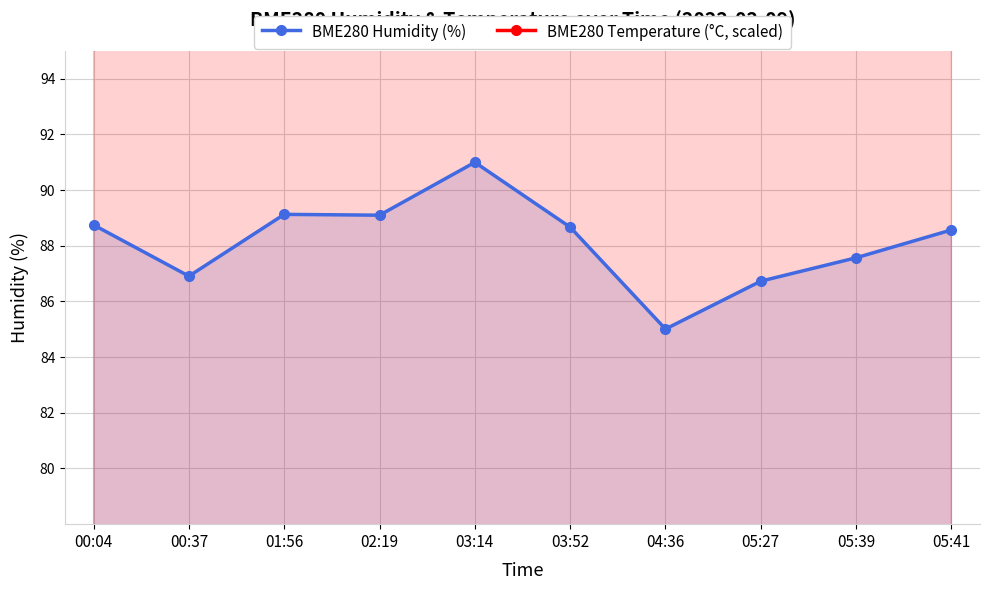

Rank the series at 04:36 from lowest to highest value.

BME280 Humidity (%), BME280 Temperature (°C, scaled)